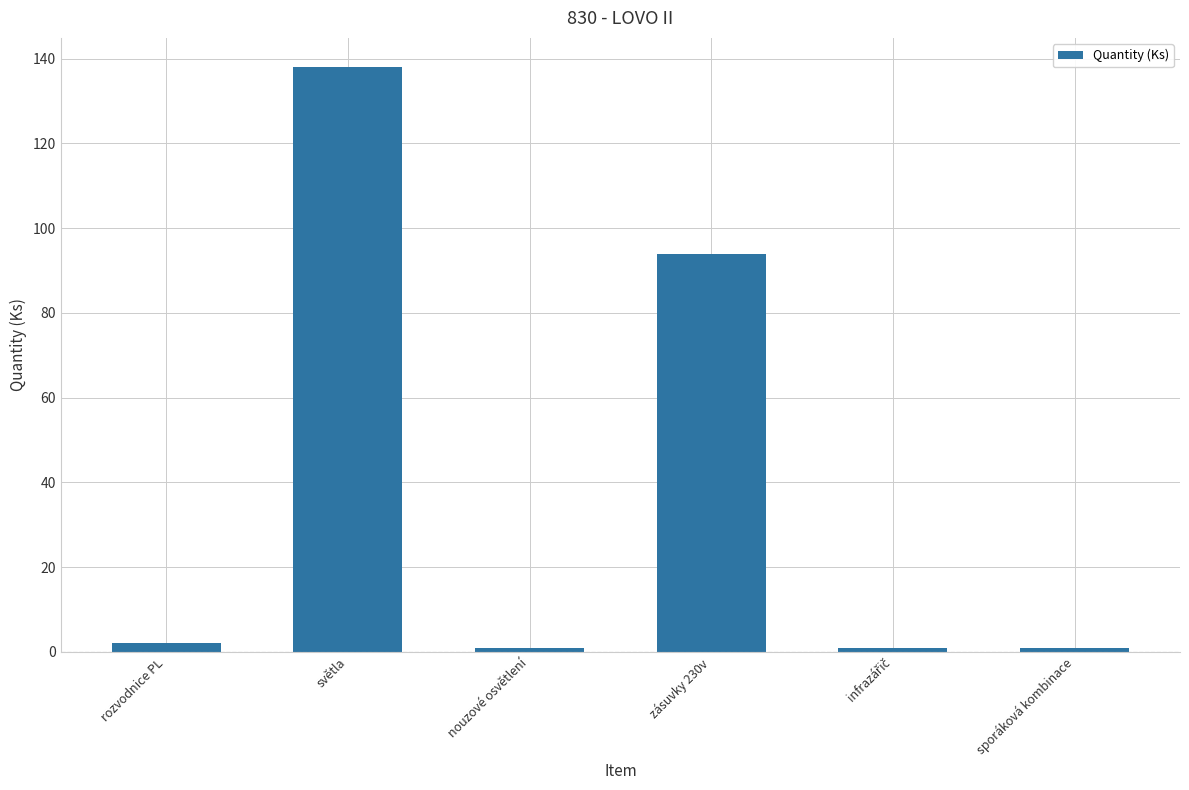

What is the maximum value shown in the chart?

138